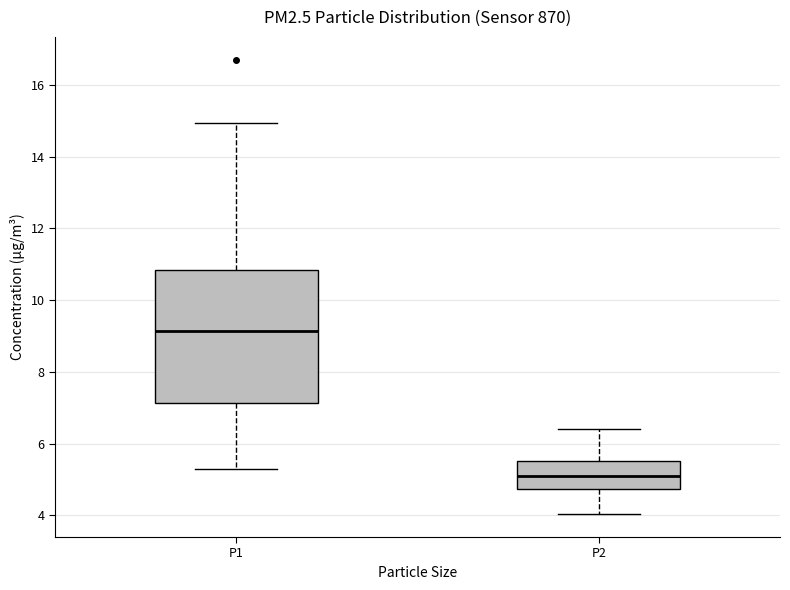

Which box is the tallest, from its lower edge to its upper edge?

P1